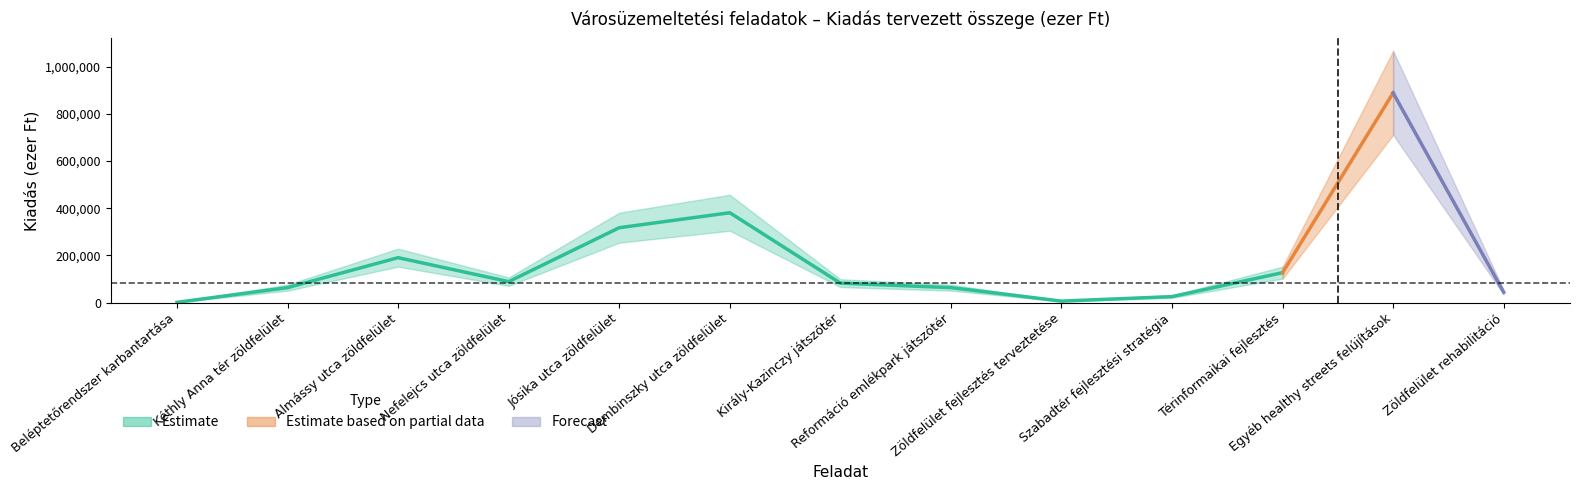

What is the highest value of the Összesen series?

889000.0